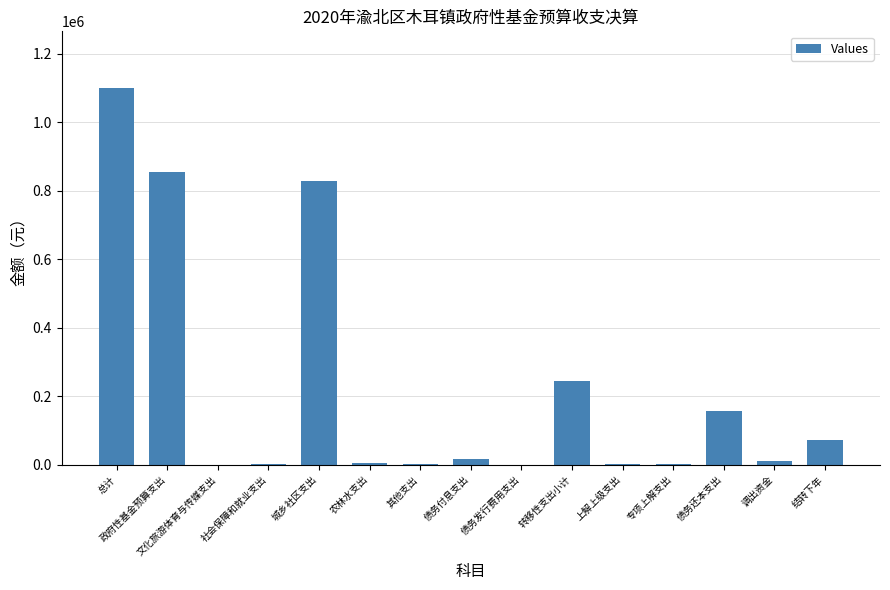

Between 总计 and 农林水支出, which is larger?

总计